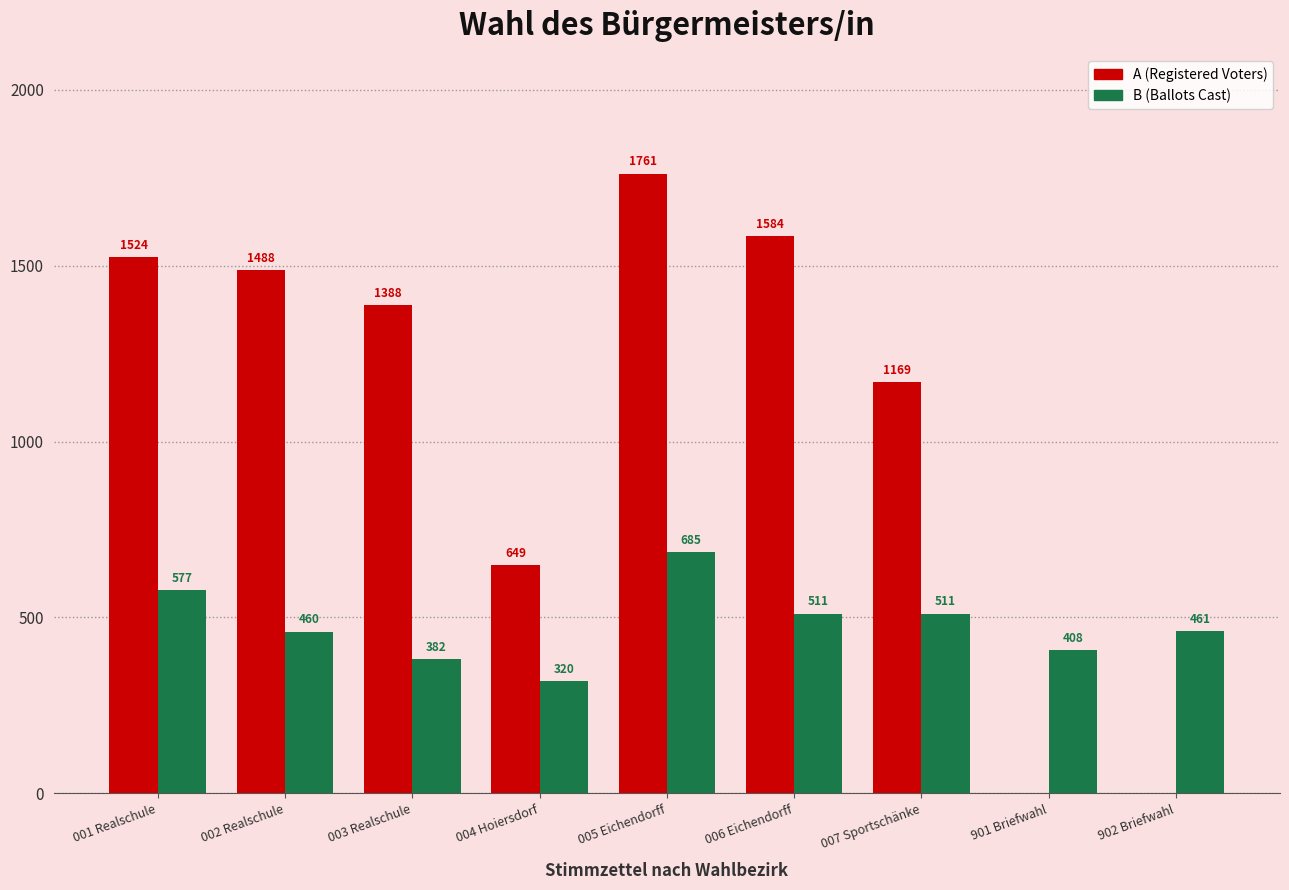

What is the sum of all B (Ballots Cast) values?

4315